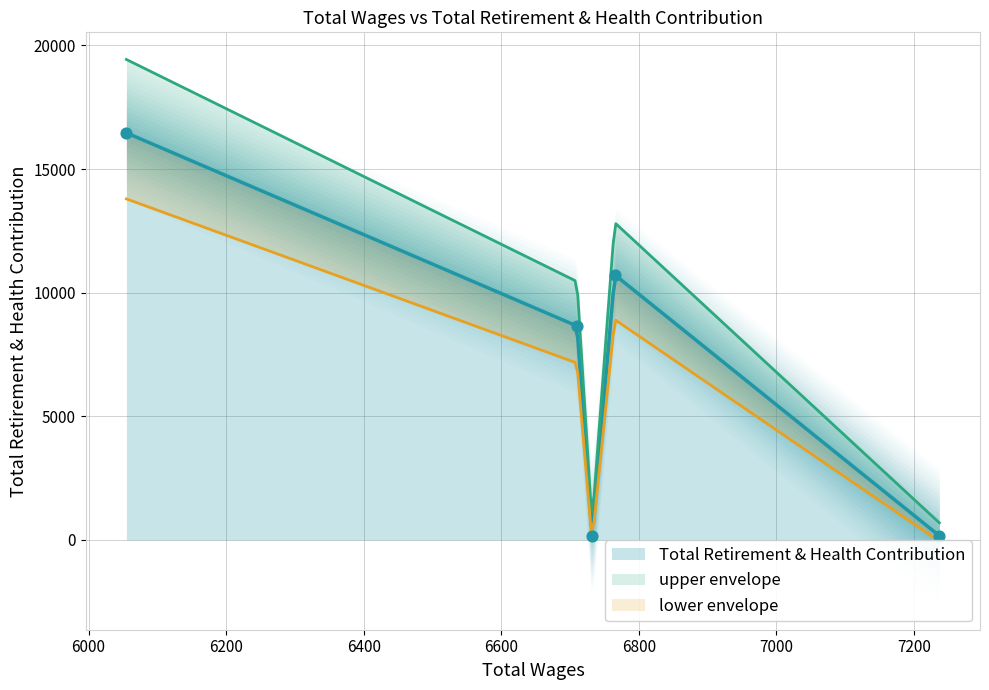

Which has a higher value, 6055.0 or 6732.0?

6055.0